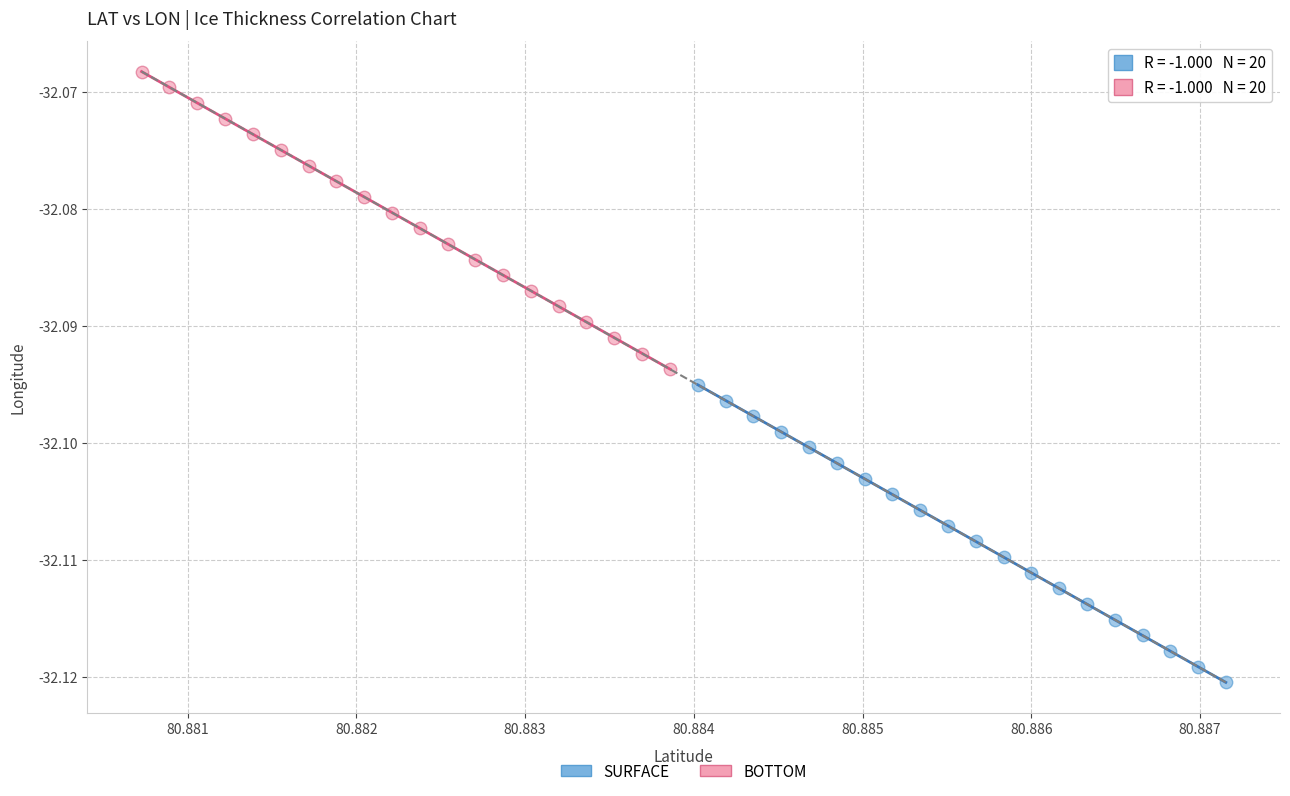

Which series reaches the minimum Y coordinate?

SURFACE